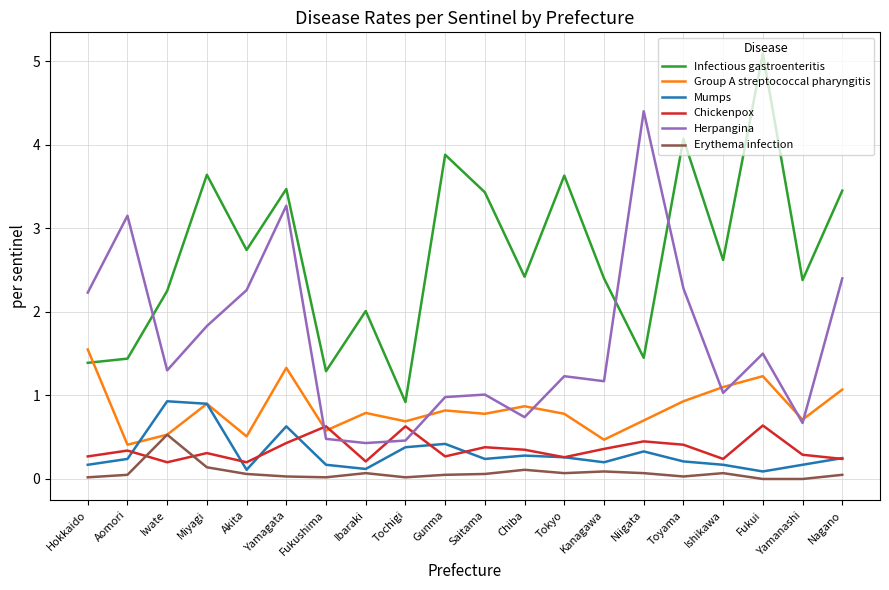

True or false: Herpangina has more than 0 interior local peaks.

True